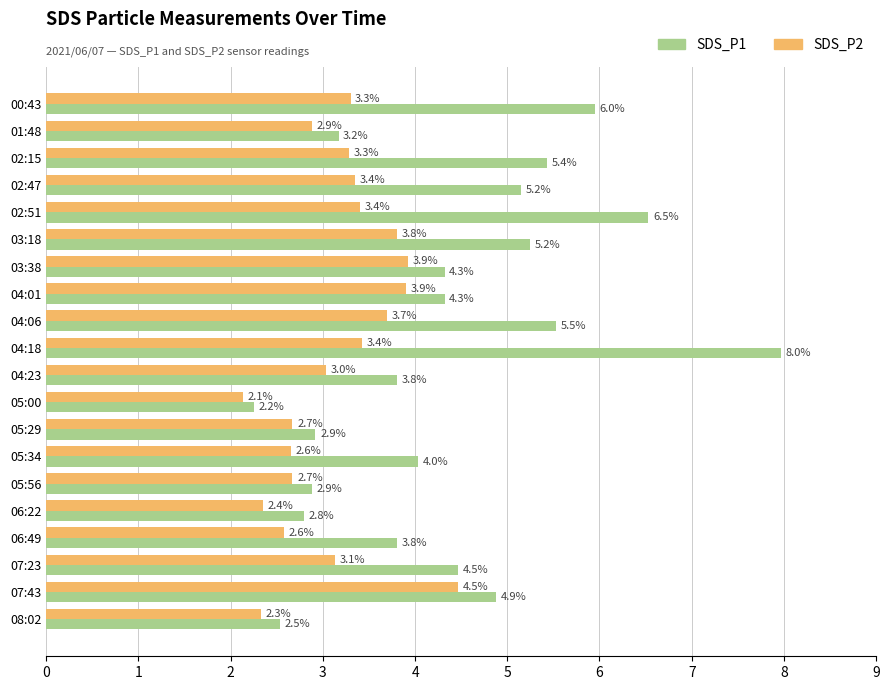

The SDS_P1 series shows 2.7 at 00:43. True or false?

False